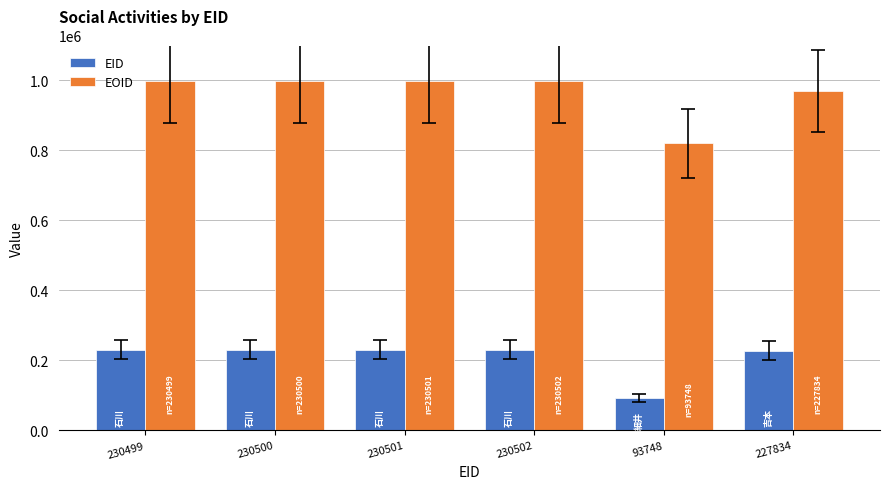

At 227834, list the series in order from largest to smallest.

EOID, EID